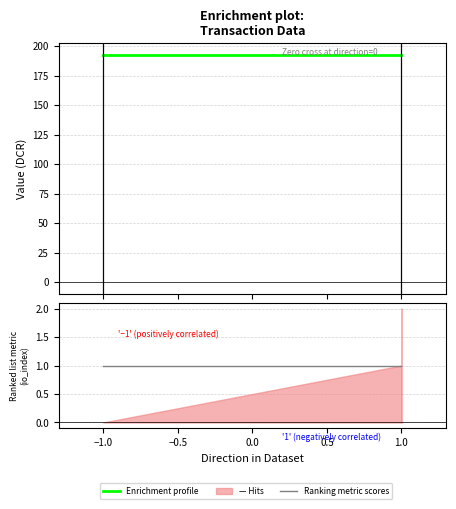

Which series has the largest total across all categories?

Enrichment profile